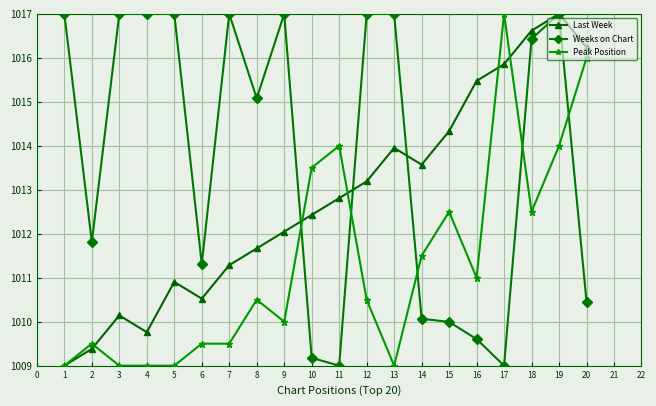

What is the minimum value shown in the chart?

1009.0